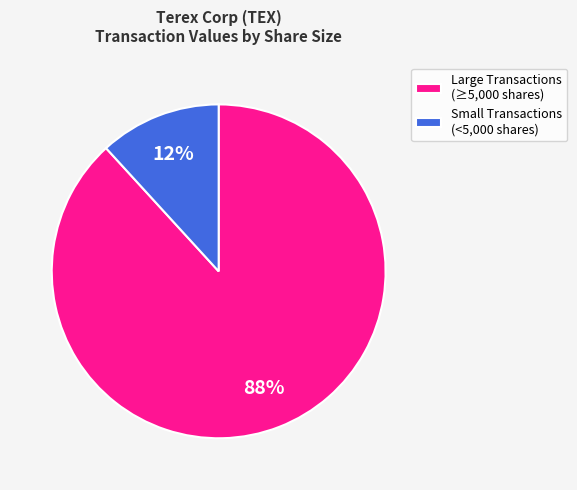

How many segments does this pie chart have?

2